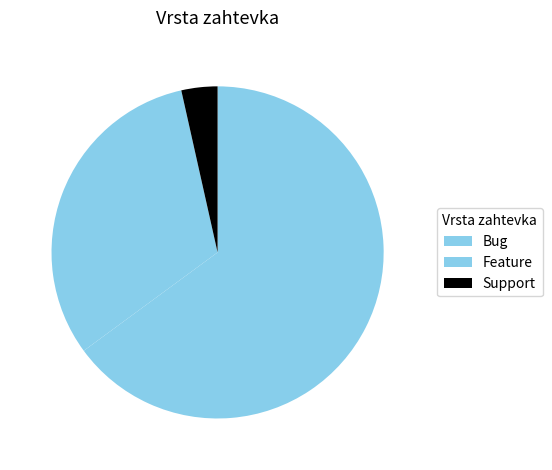

To the nearest percent, what is the difference between the largest and smallest slice percentages?

61%